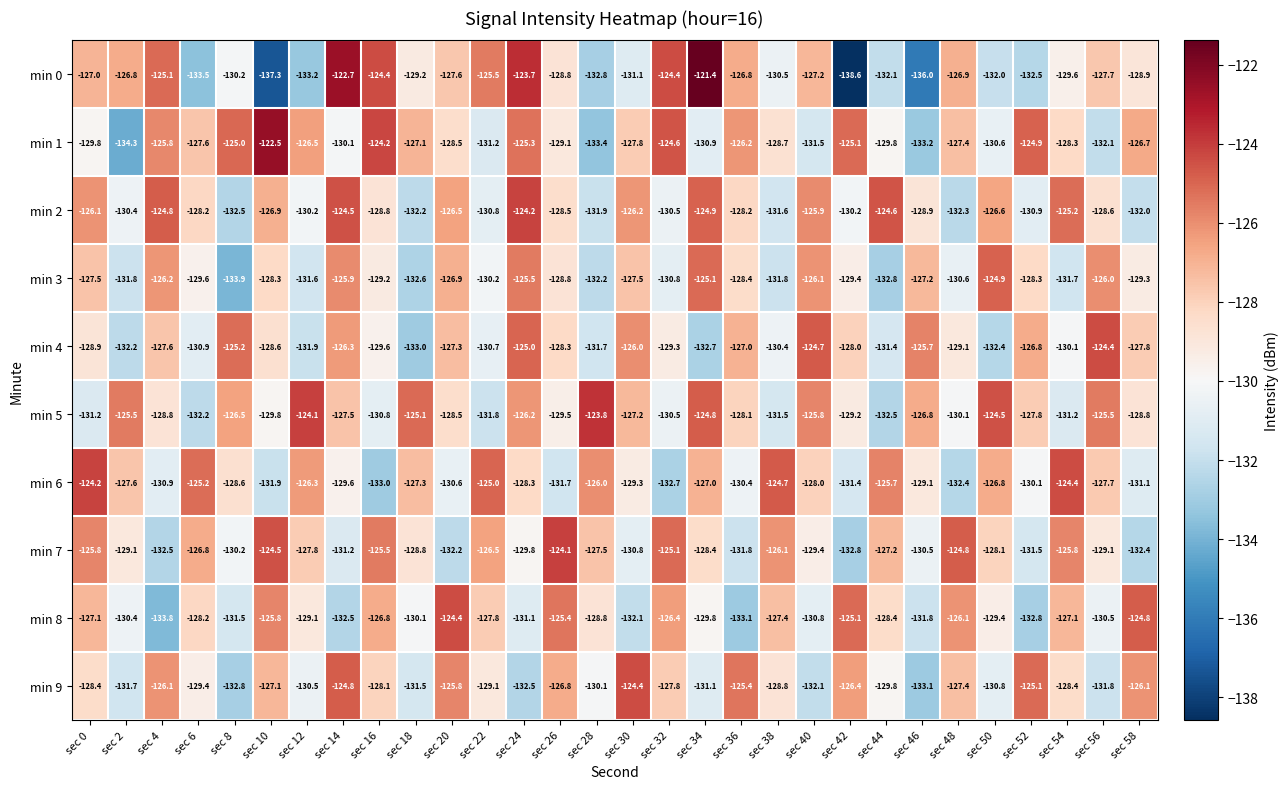

What is the average value of the min 7 series?

-128.5